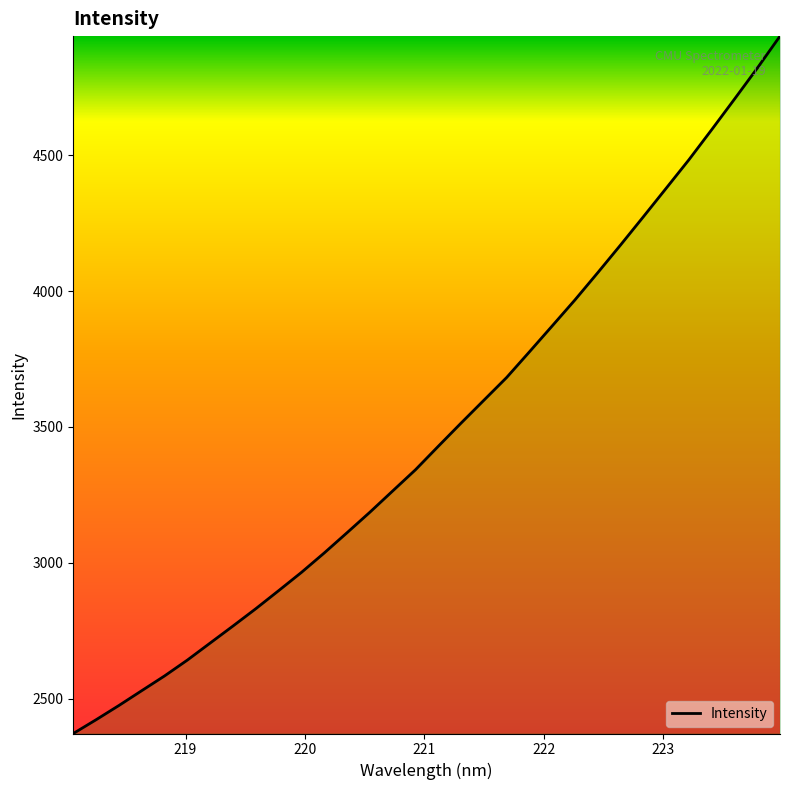

What is the minimum value shown in the chart?

2372.0